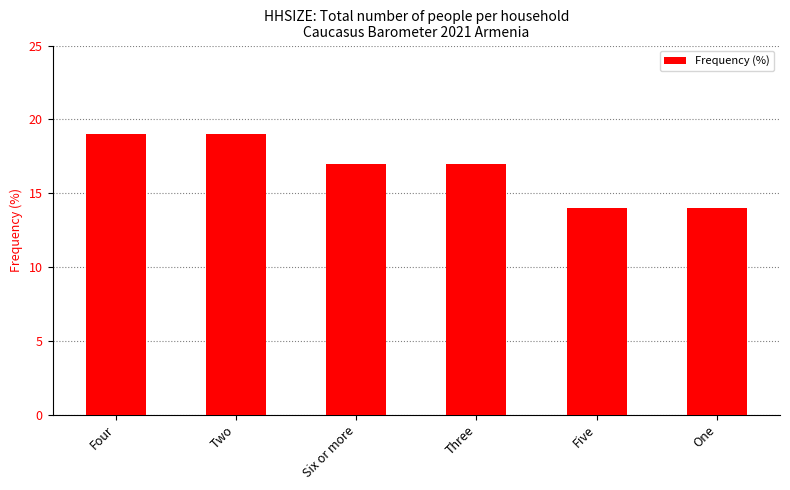

What is the minimum value shown in the chart?

14